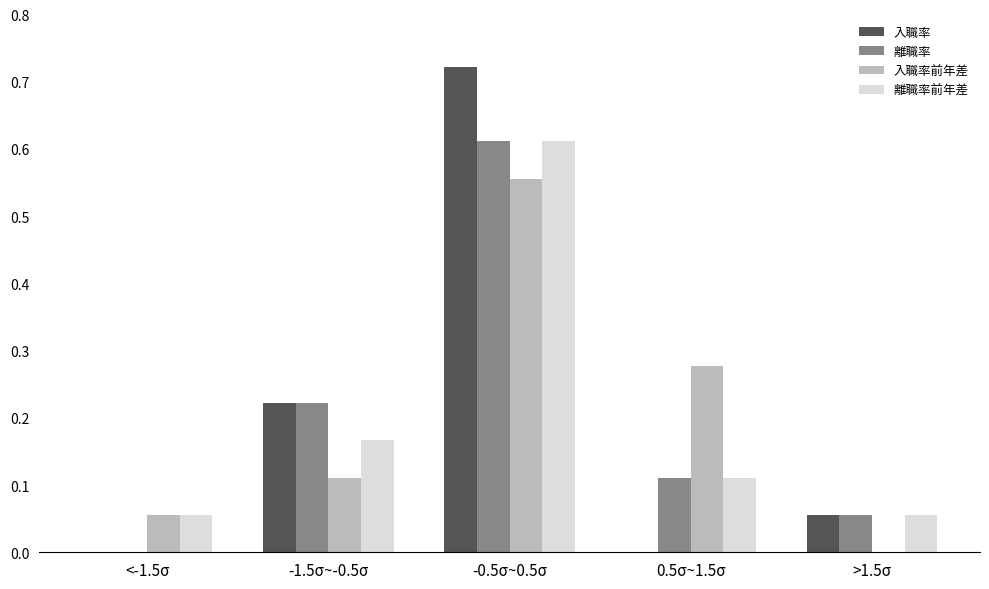

Which category has the highest value across all series?

-0.5σ~0.5σ